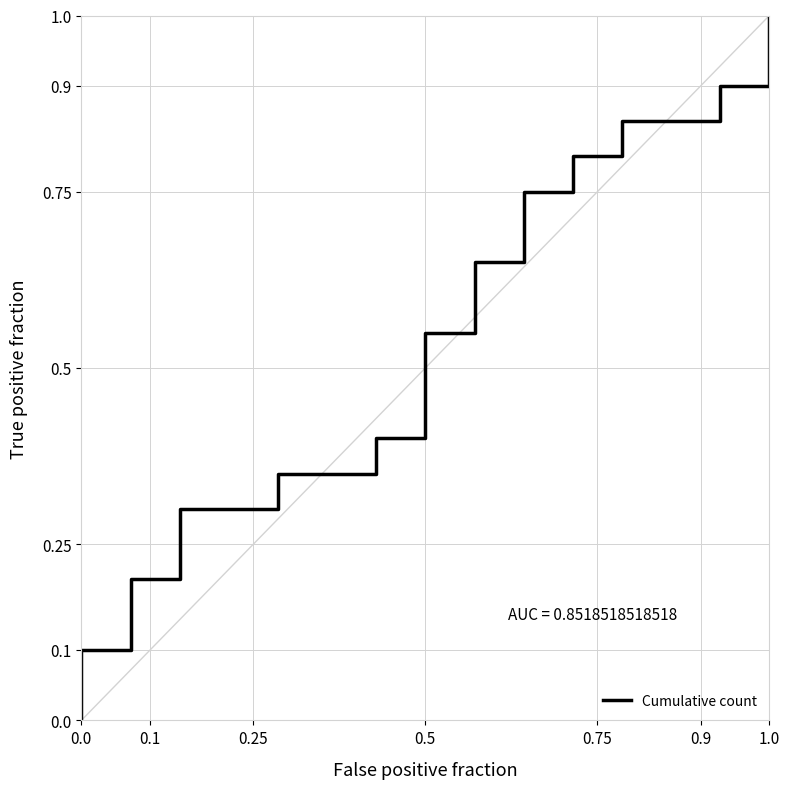

What is the maximum value shown in the chart?

1.0